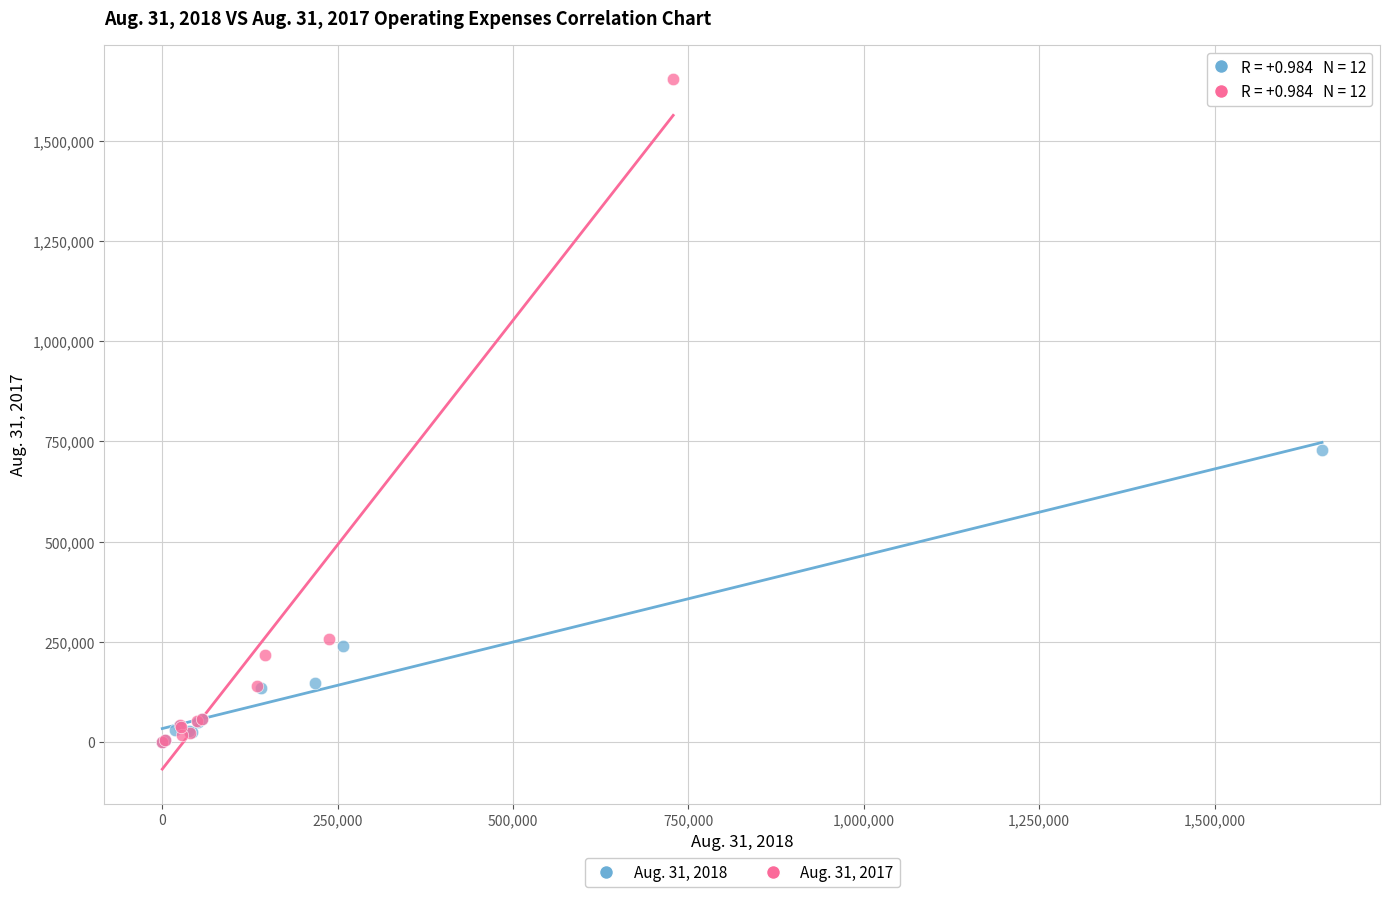

Which series contains the highest Y value?

Aug. 31, 2017